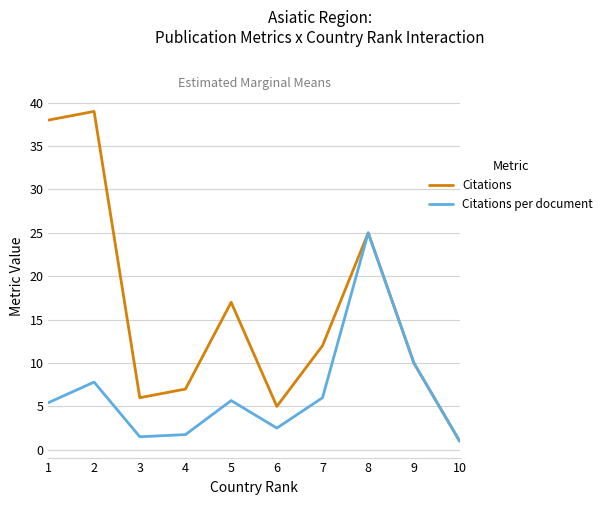

What is the total value across all series at 4?

8.8